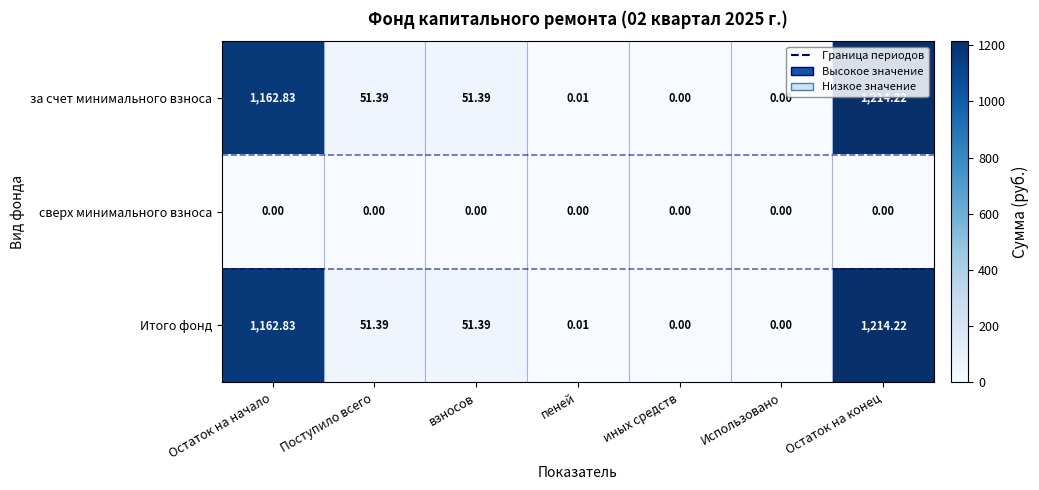

Which category has the highest value across all series?

Остаток на конец